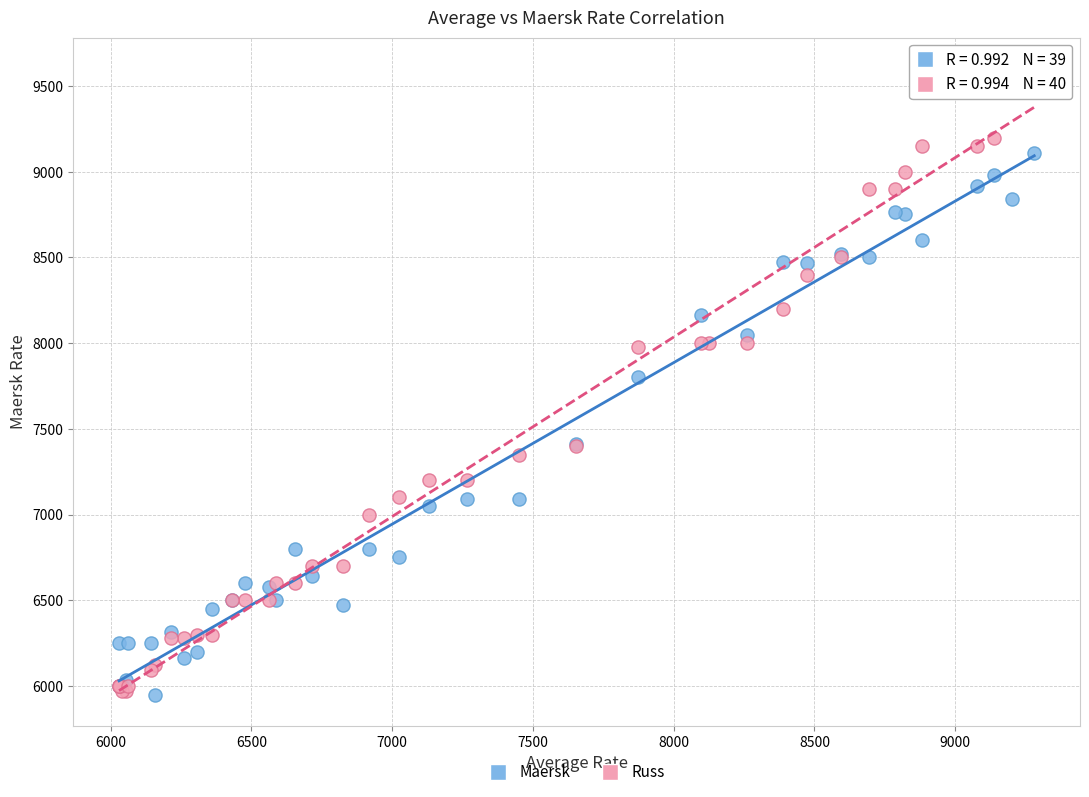

Which series has the widest spread of Y values?

Russ